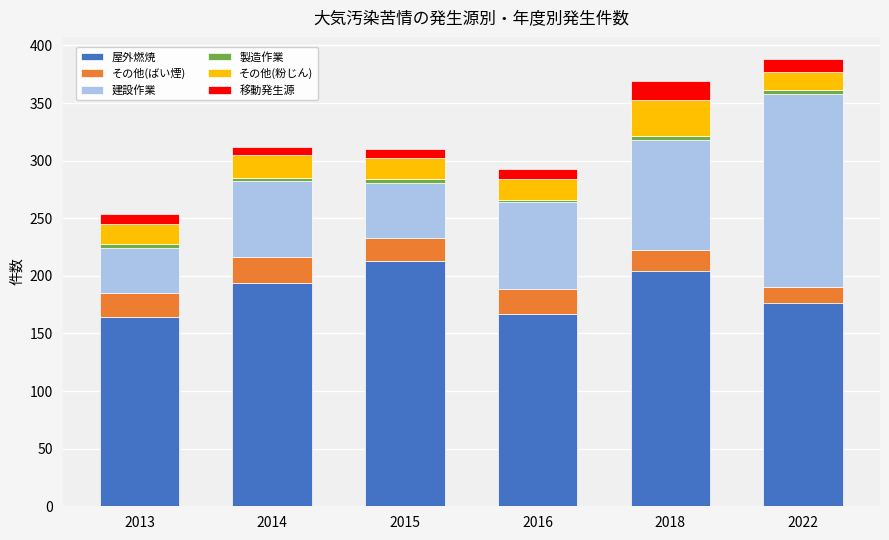

How many distinct data groups are displayed?

6